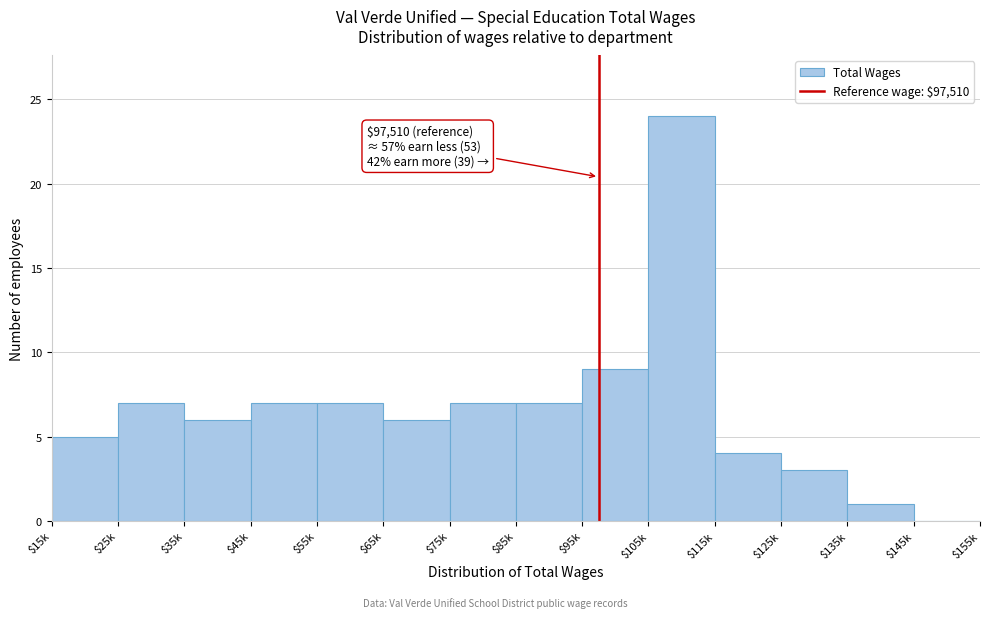

What is the greatest value displayed?

24